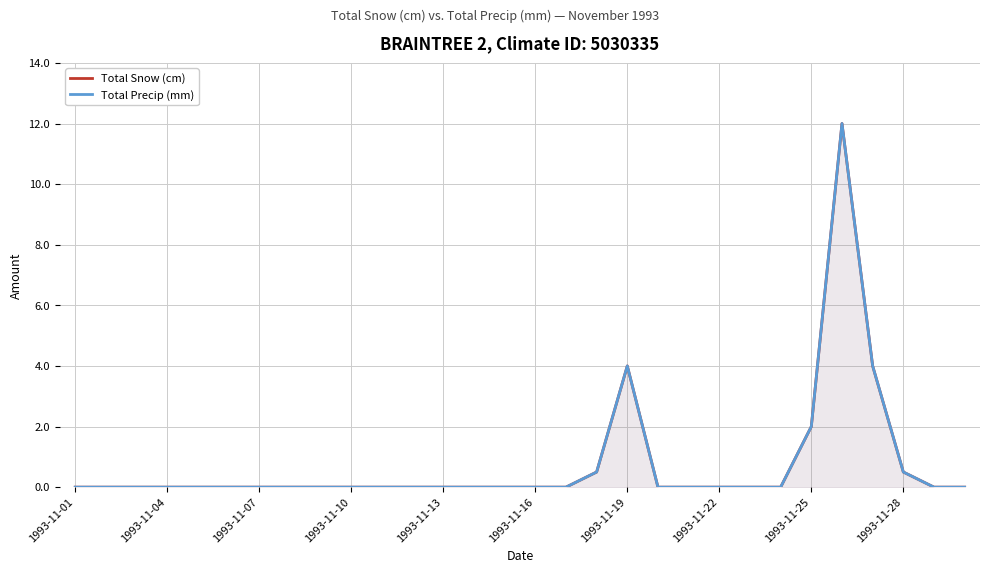

How many data points does each series have?

30